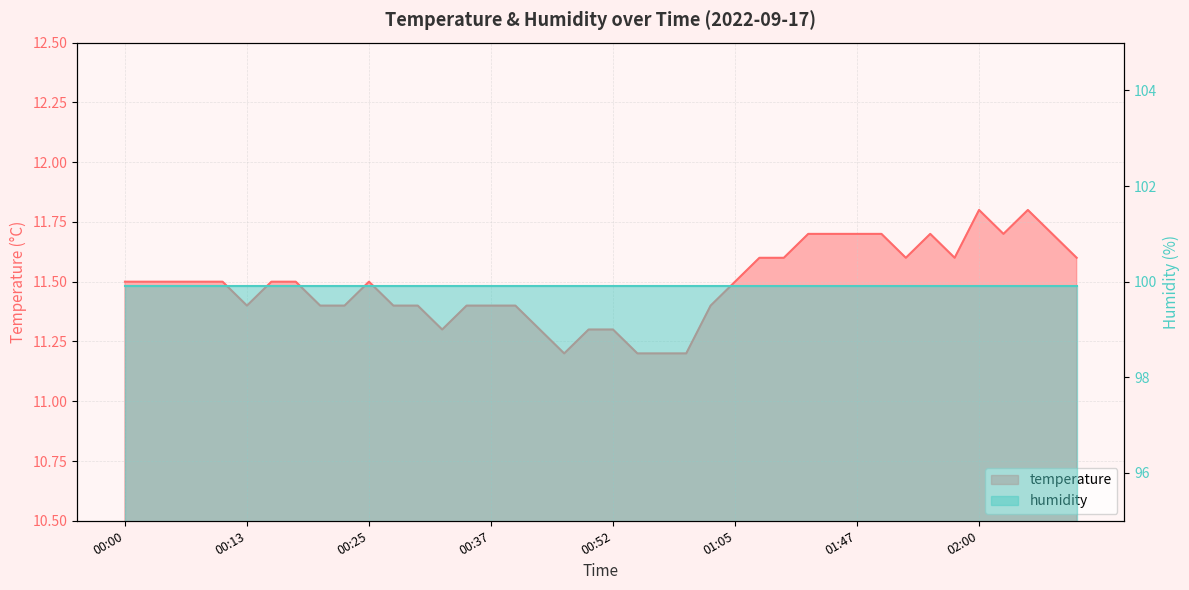

What is the sum of all values?

459.6